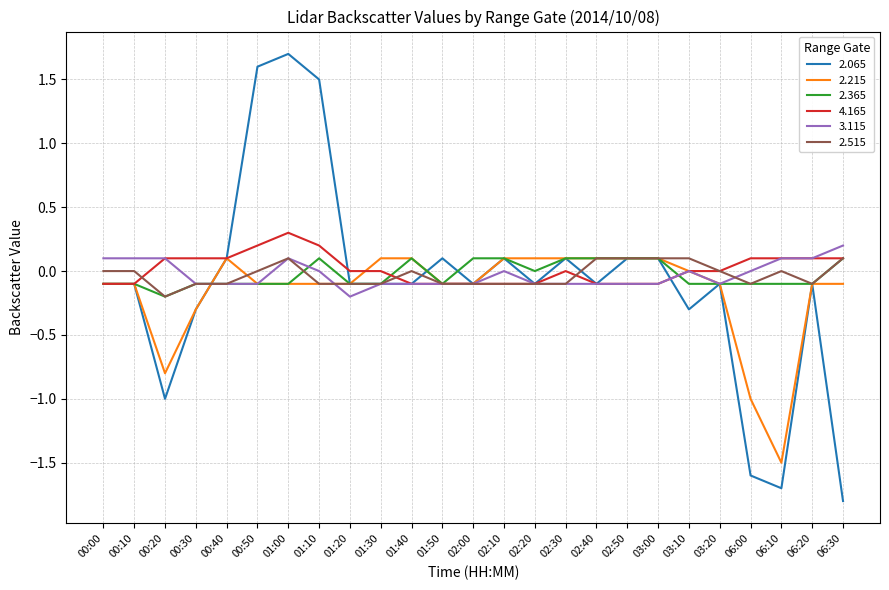

The 2.515 series shows 0.1 at 02:40. True or false?

True